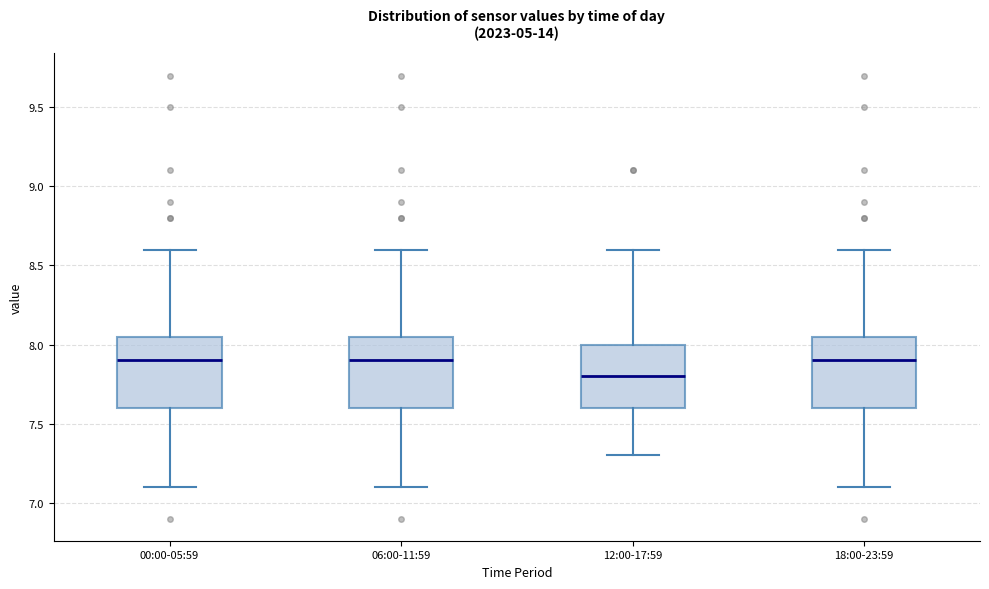

Where does the median line of the box for 00:00-05:59 sit on the y-axis? The values are not printed on the chart, so give them approximately, as read against the axis.

7.90